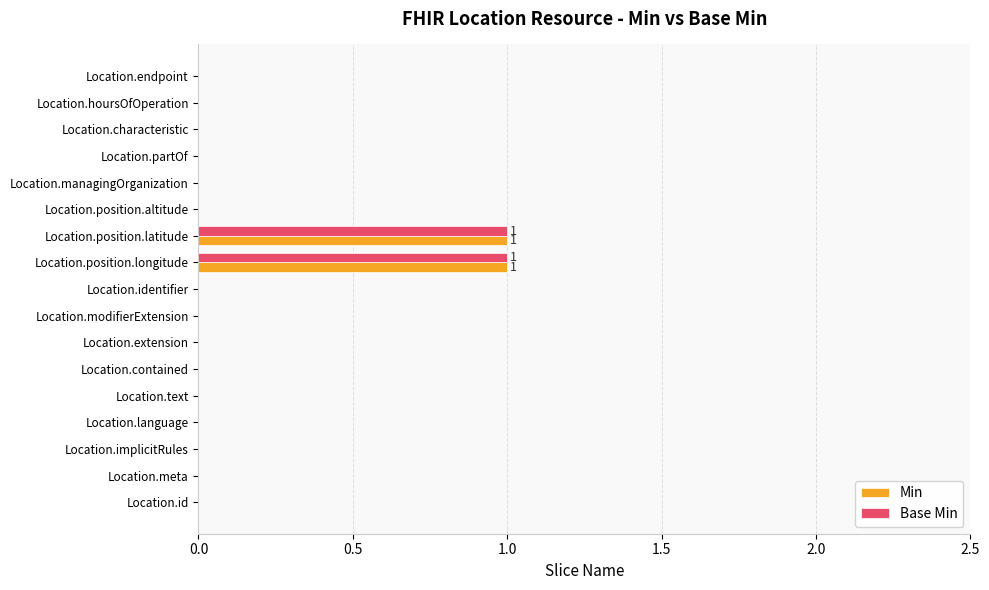

Is it true that Min equals 0 at Location.extension?

True